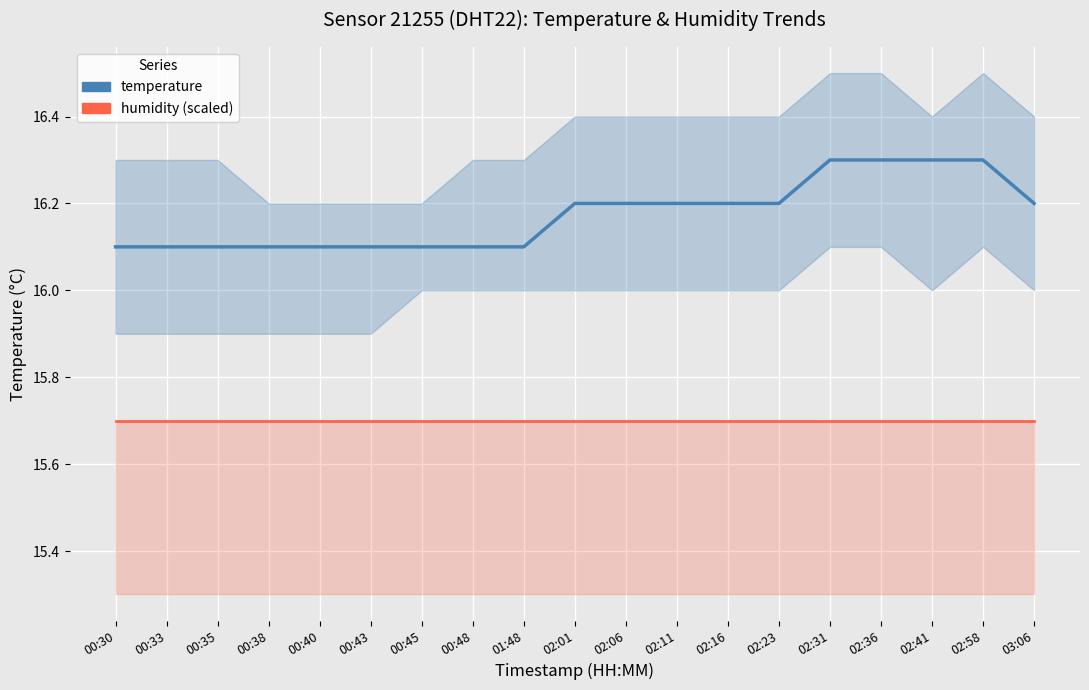

What is the difference between the highest and lowest values at 02:36?

0.6